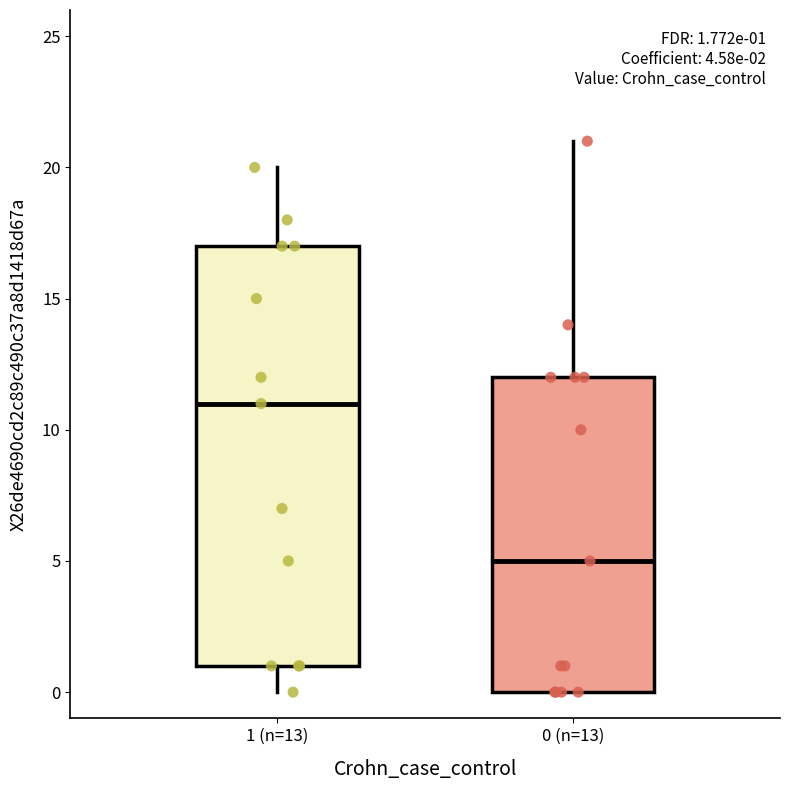

Which box's median line is the lowest?

0 (n=13)